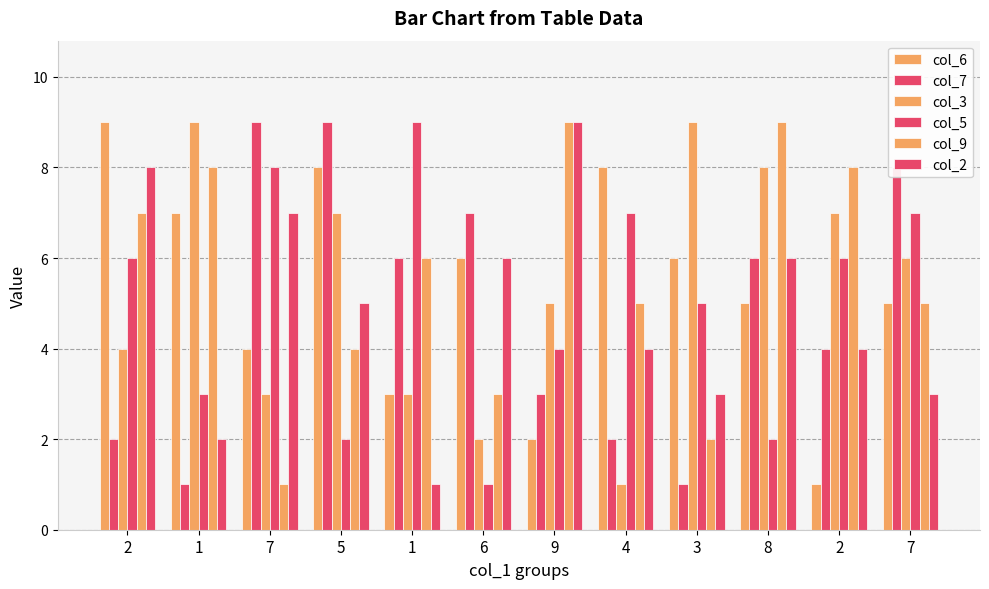

How many values in the col_9 series are below 6?

6